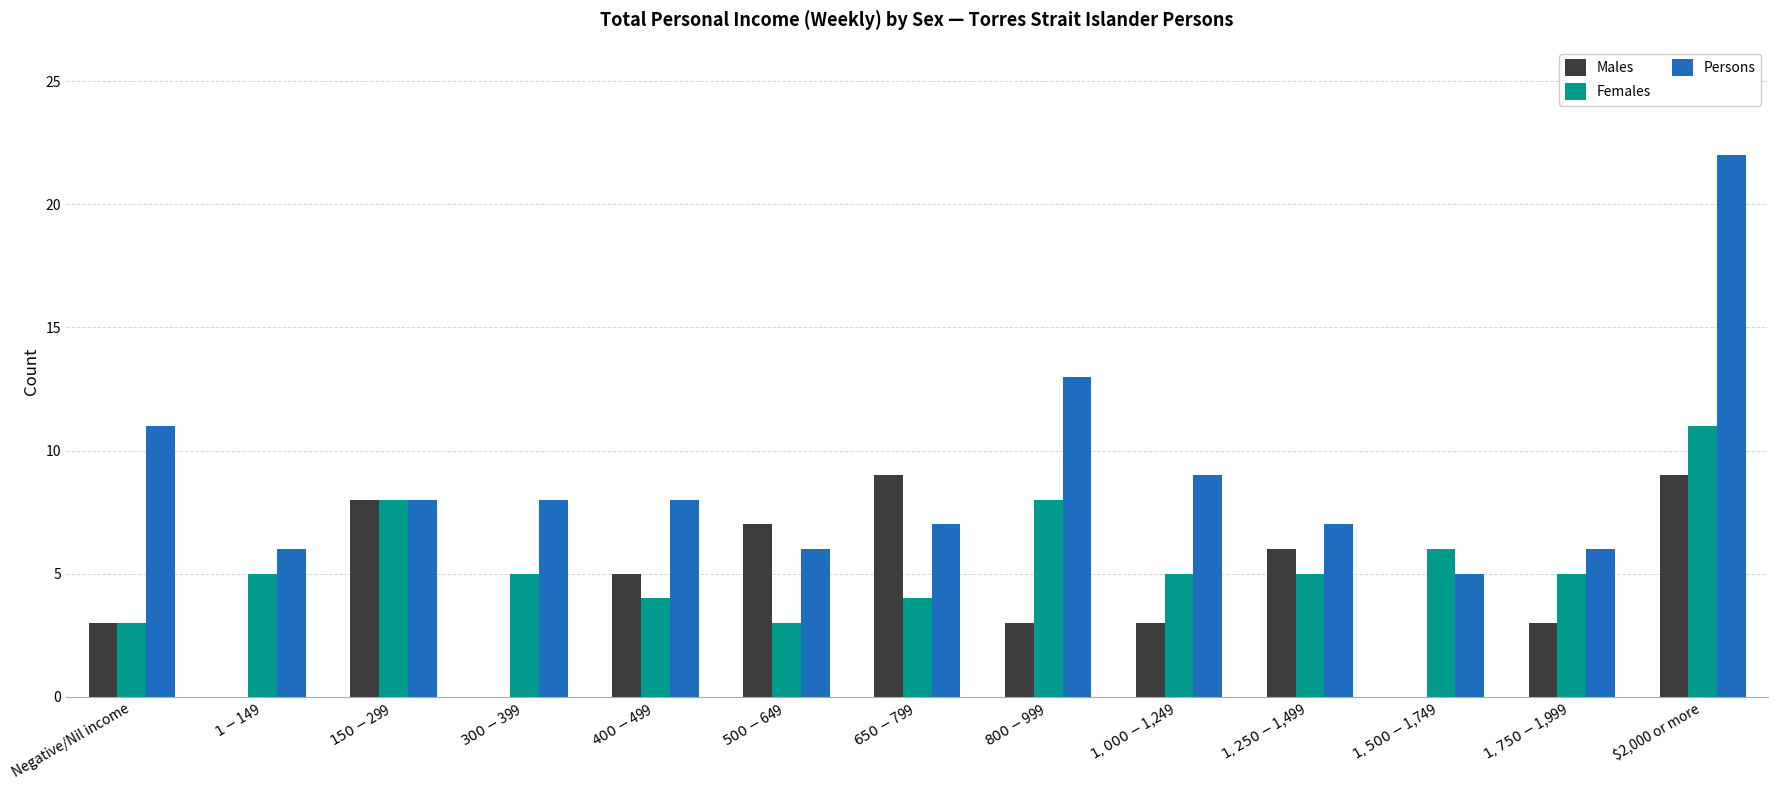

At which category is the sum across all series the highest?

$2,000 or more